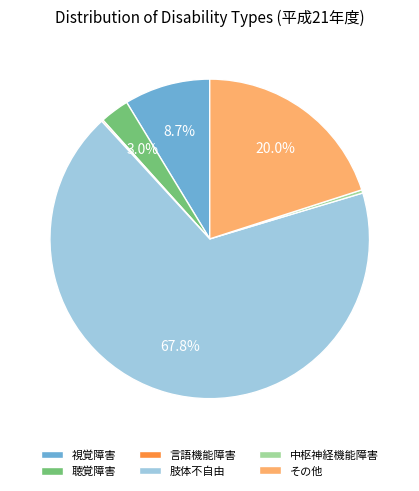

Does any single category account for the majority?

Yes